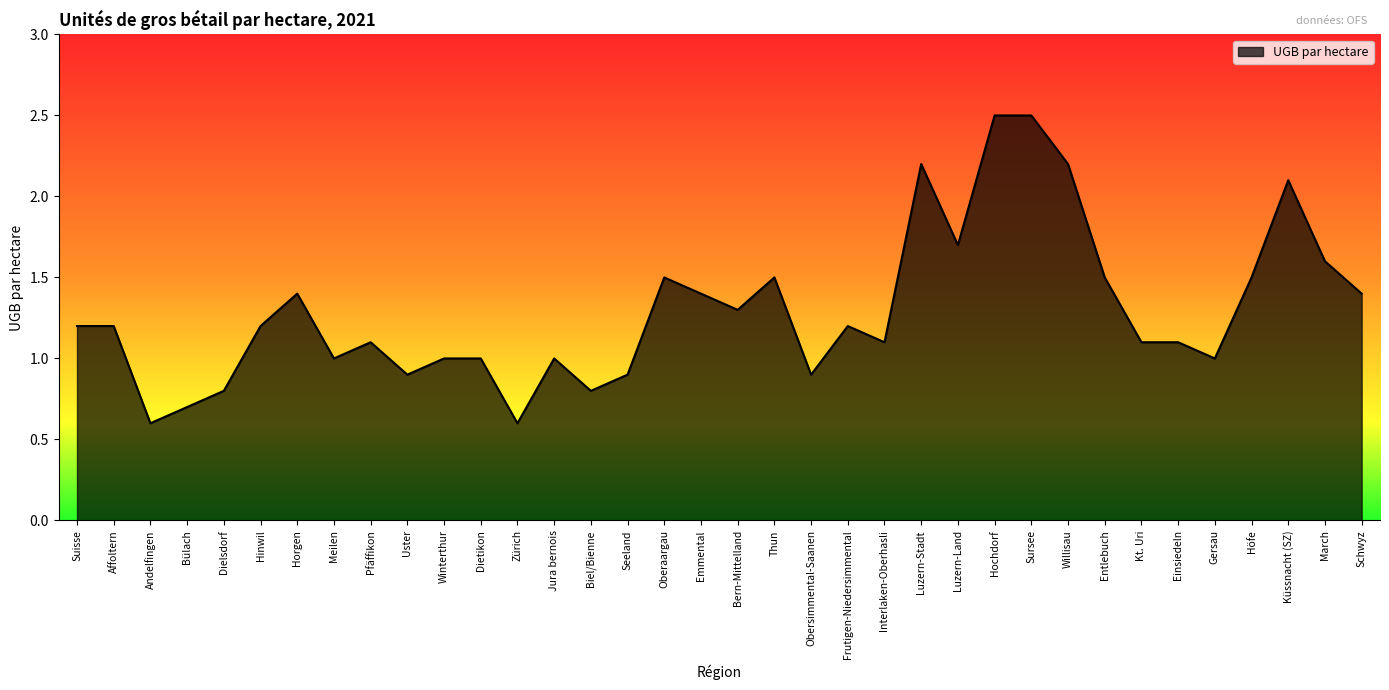

Reading left to right, what are all the values shown in this chart?

1.2	1.2	0.6	0.7	0.8	1.2	1.4	1.0	1.1	0.9	1.0	1.0	0.6	1.0	0.8	0.9	1.5	1.4	1.3	1.5	0.9	1.2	1.1	2.2	1.7	2.5	2.5	2.2	1.5	1.1	1.1	1.0	1.5	2.1	1.6	1.4